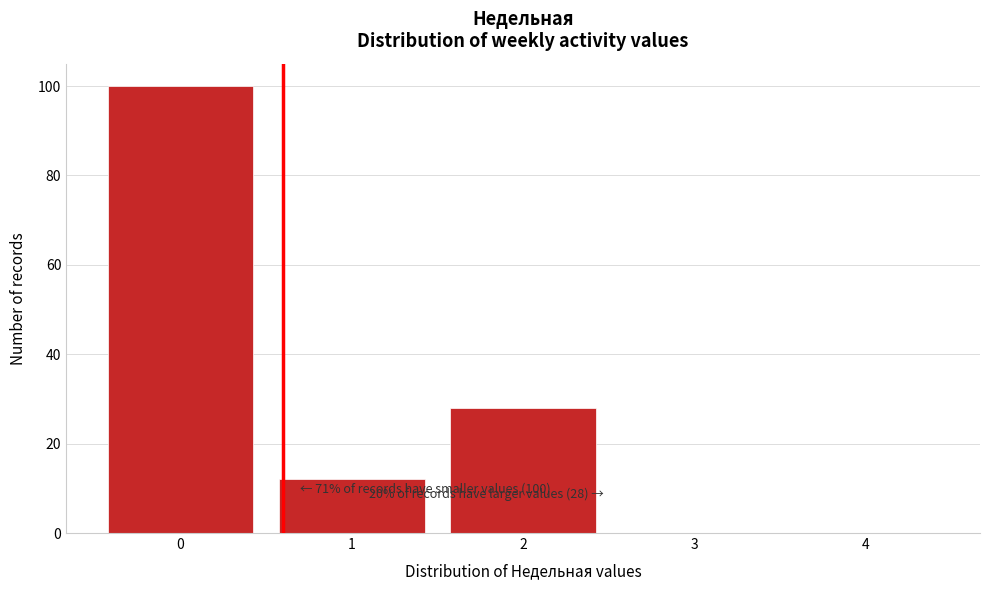

Over which range of the x-axis is the bar tallest?

-0.5 to 0.5